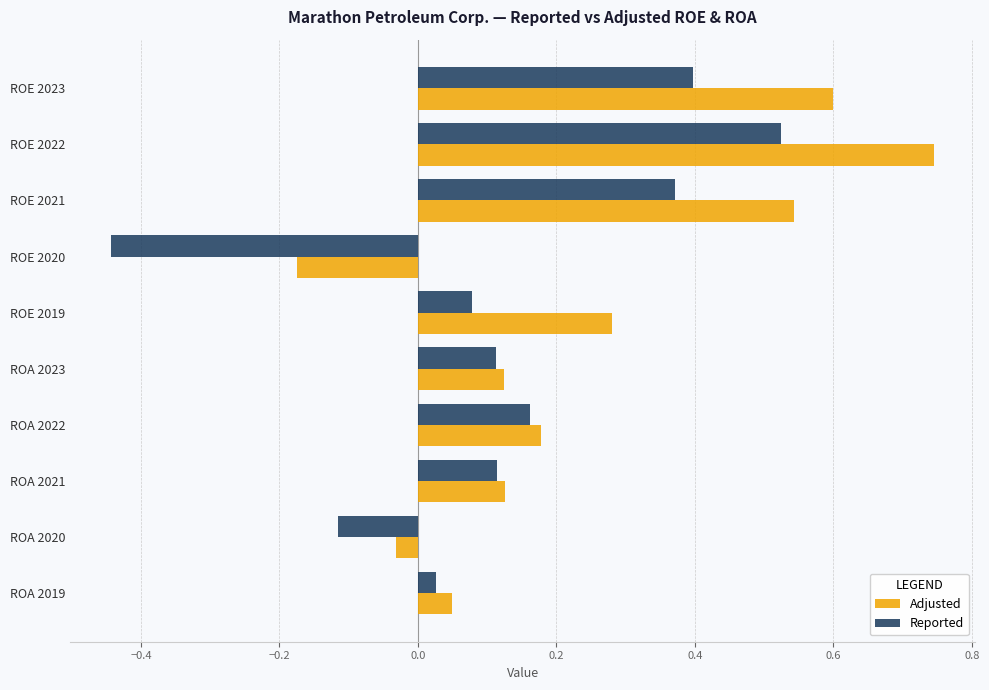

What is the sum of all Adjusted values?

2.4